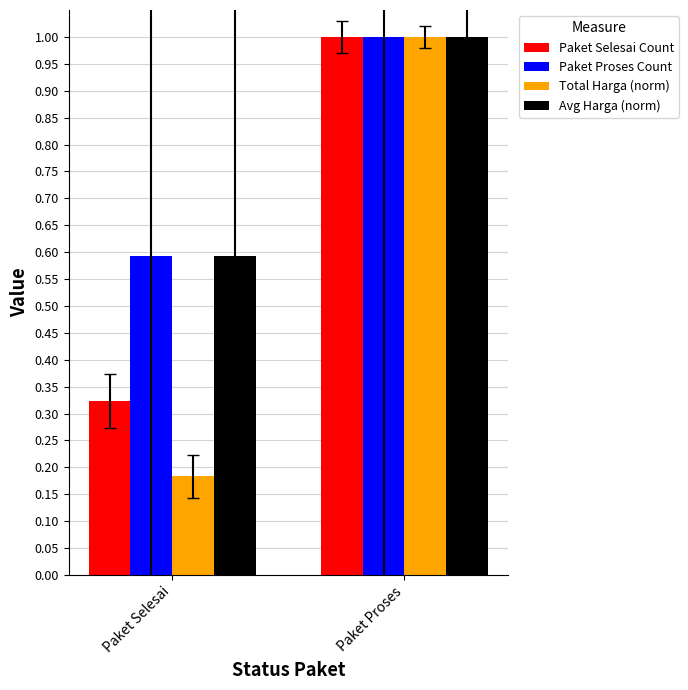

True or false: Avg Harga (norm) has a value of 1.0 at Paket Proses.

True